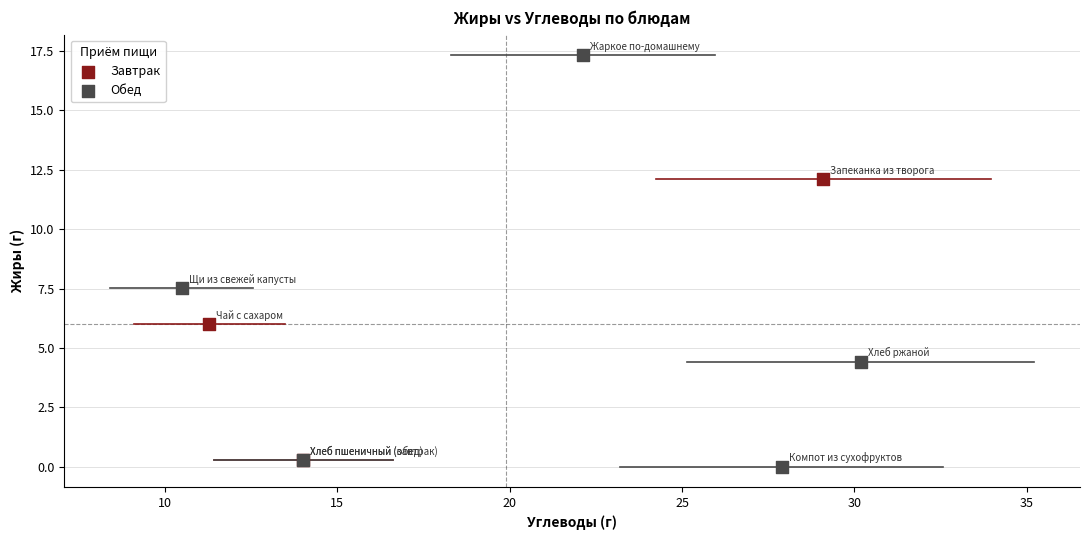

Which series has the widest spread of Y values?

Обед